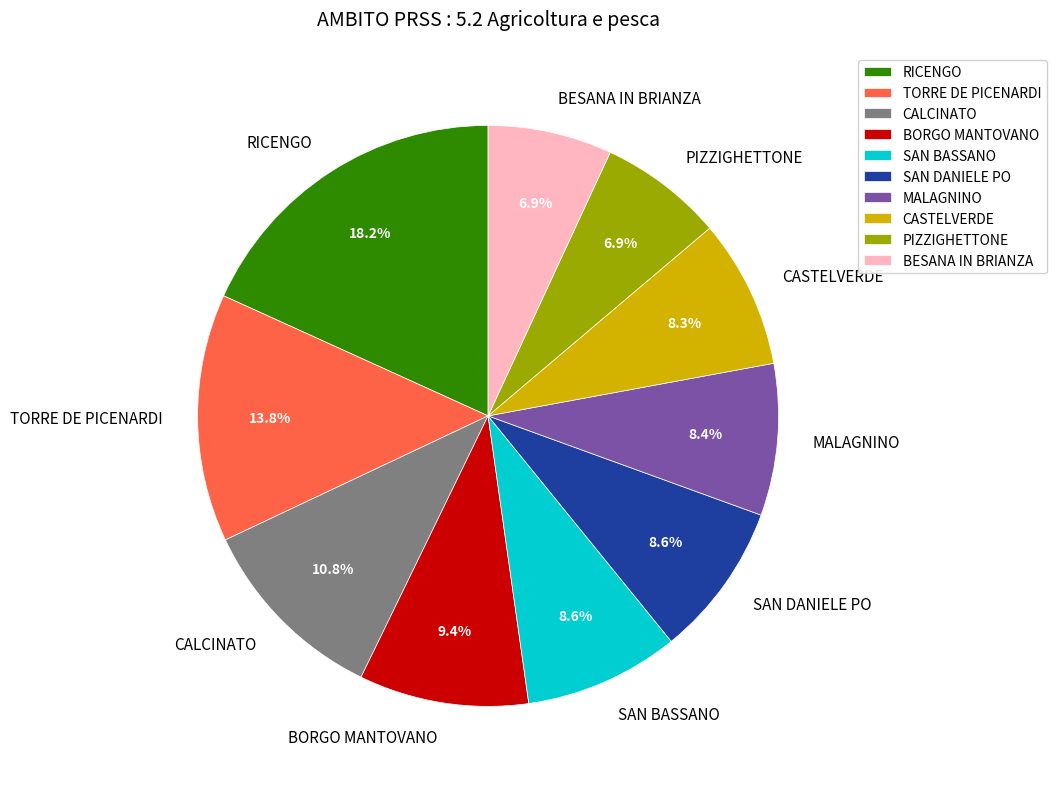

True or false: CASTELVERDE accounts for 8% of the total.

True